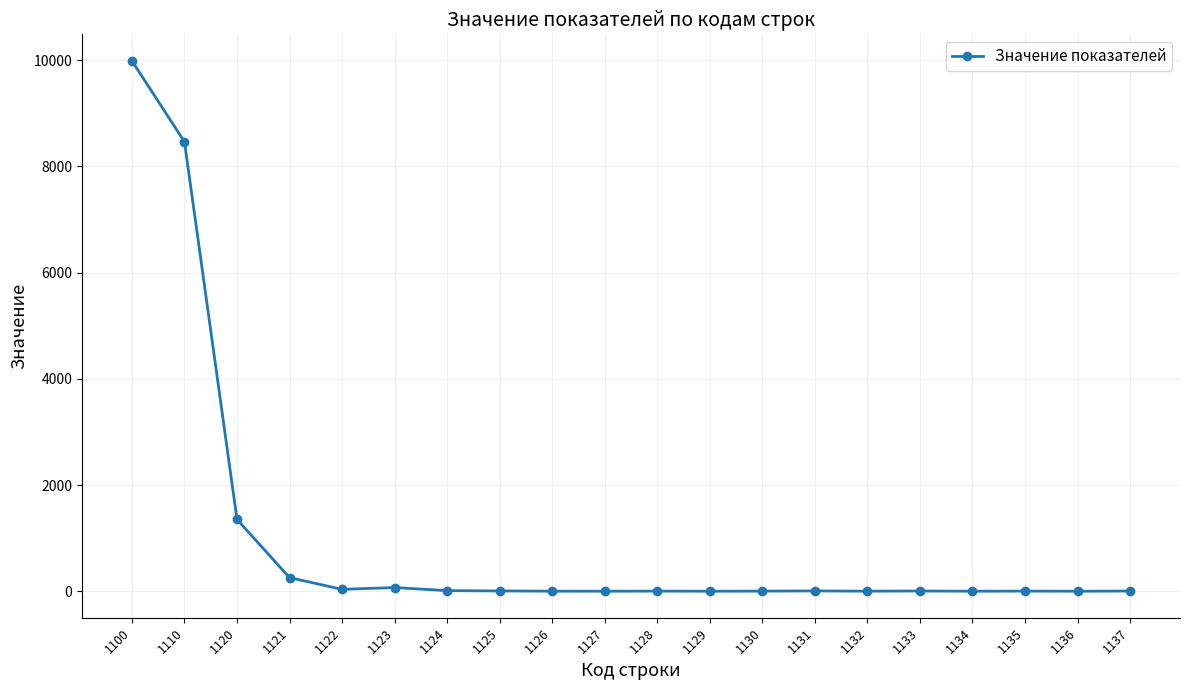

The chart shows a value of 0 at 1129. True or false?

True